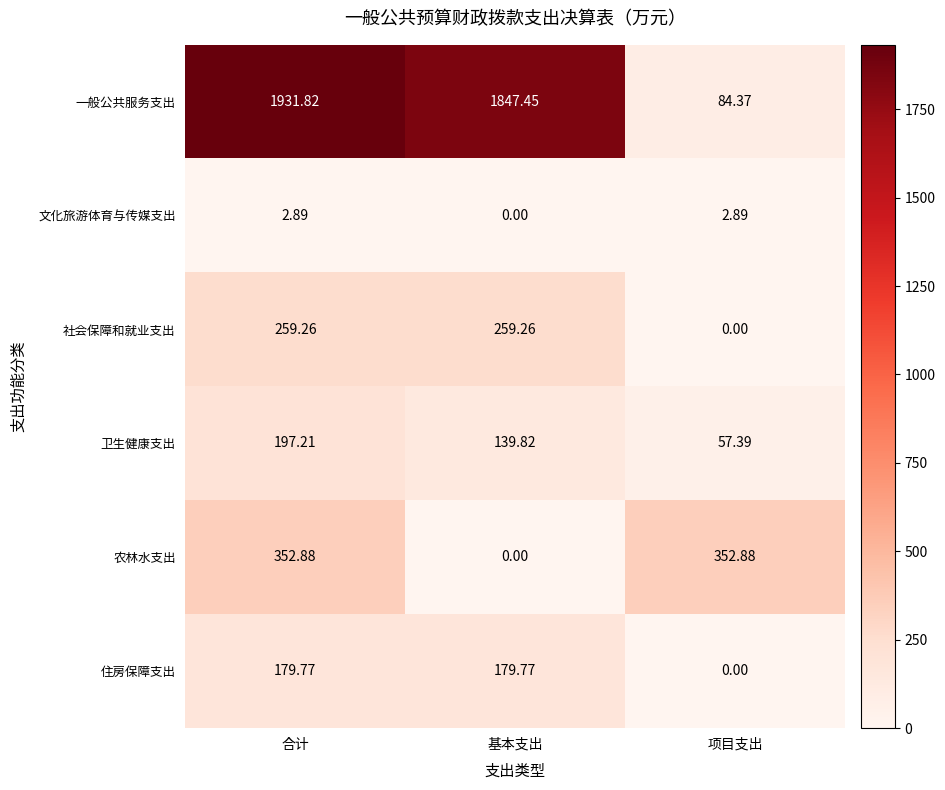

How many data points does each series have?

3